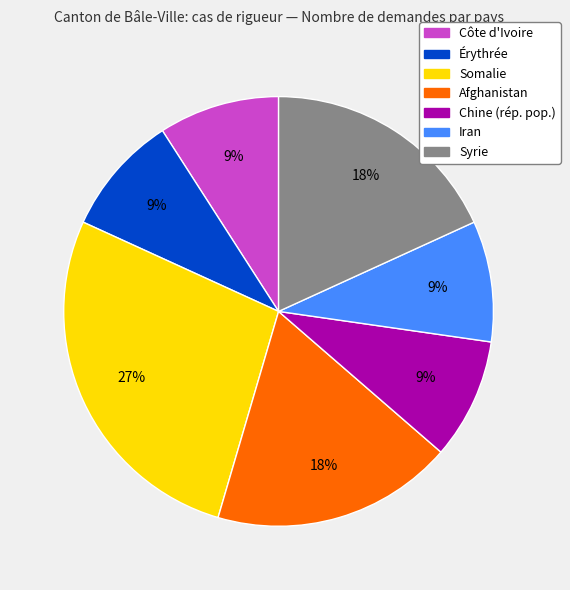

True or false: Iran accounts for 20% of the total.

False